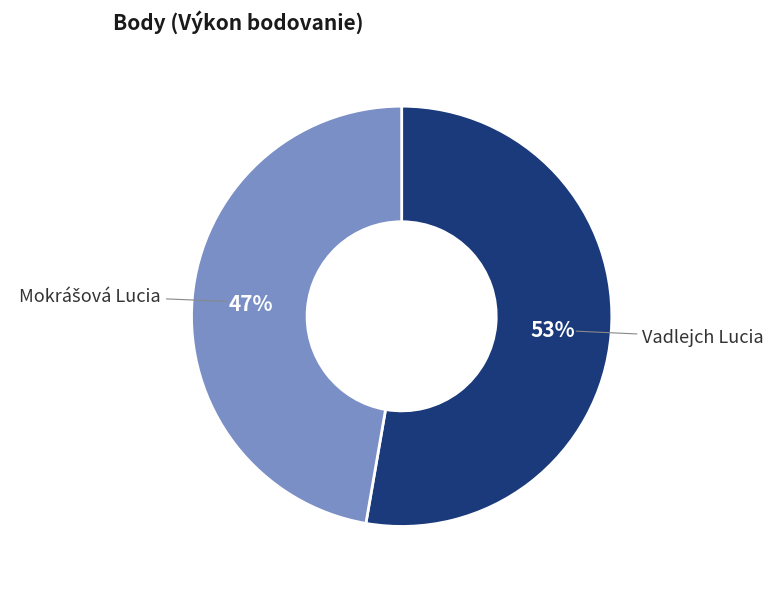

How many segments does this pie chart have?

2